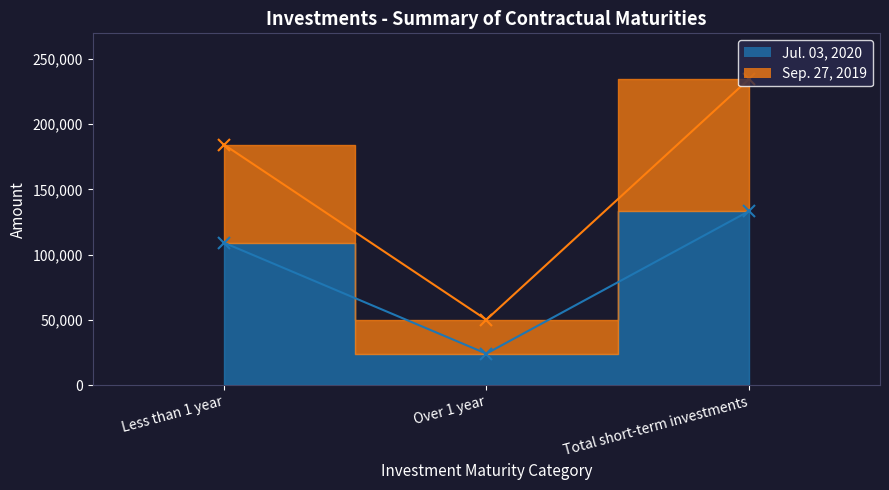

What is the value of the Sep. 27, 2019 point at the 1st from the left?

184389